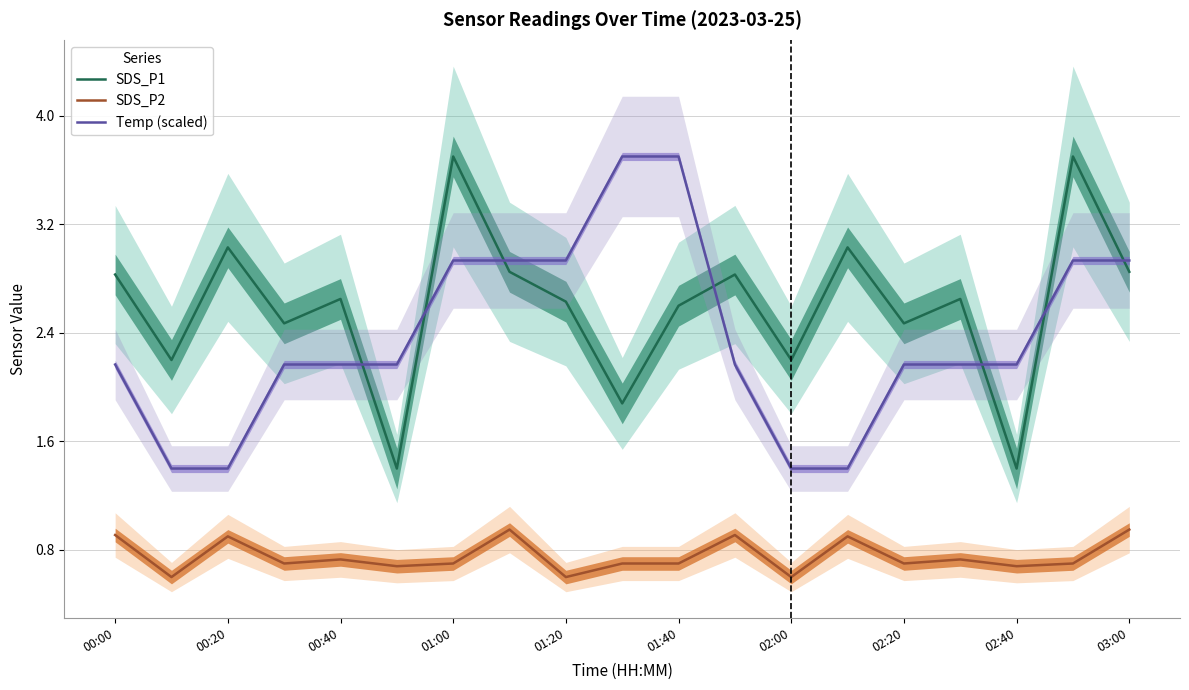

The SDS_P2 series shows 0.7 at 01:40. True or false?

True